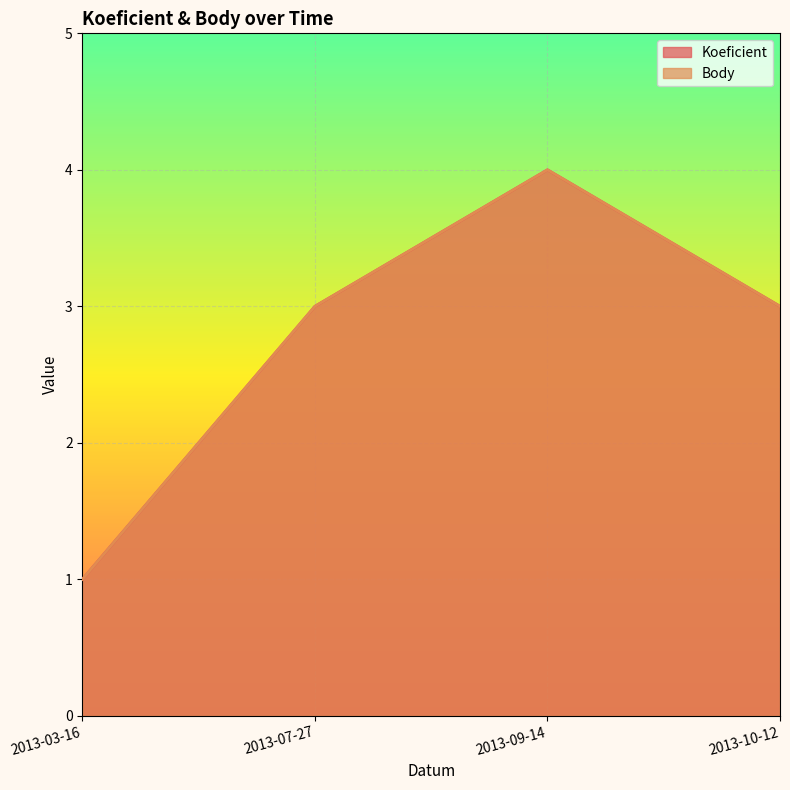

Is the value of Body at 2013-07-27 greater than the value of Koeficient at 2013-07-27?

No